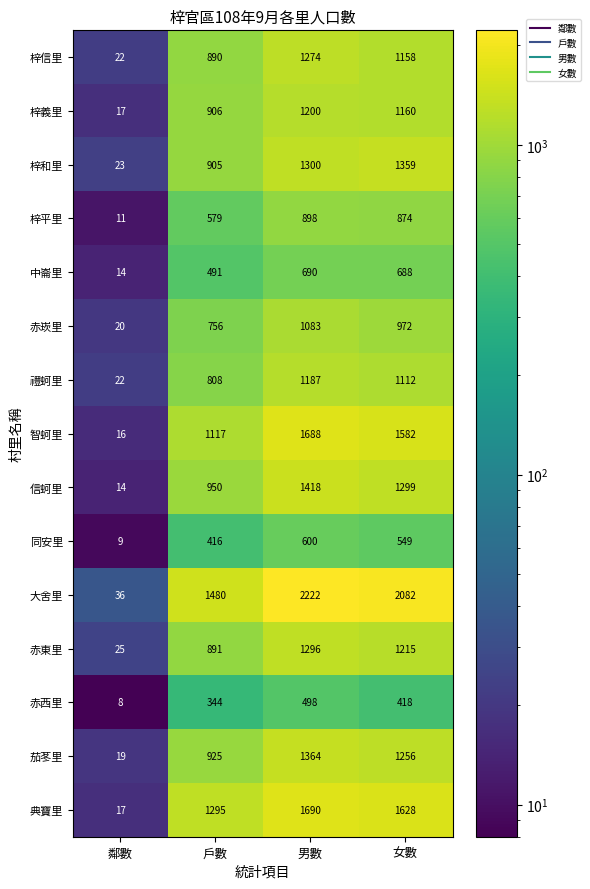

True or false: 大舍里 has a value of 36 at 鄰數.

True